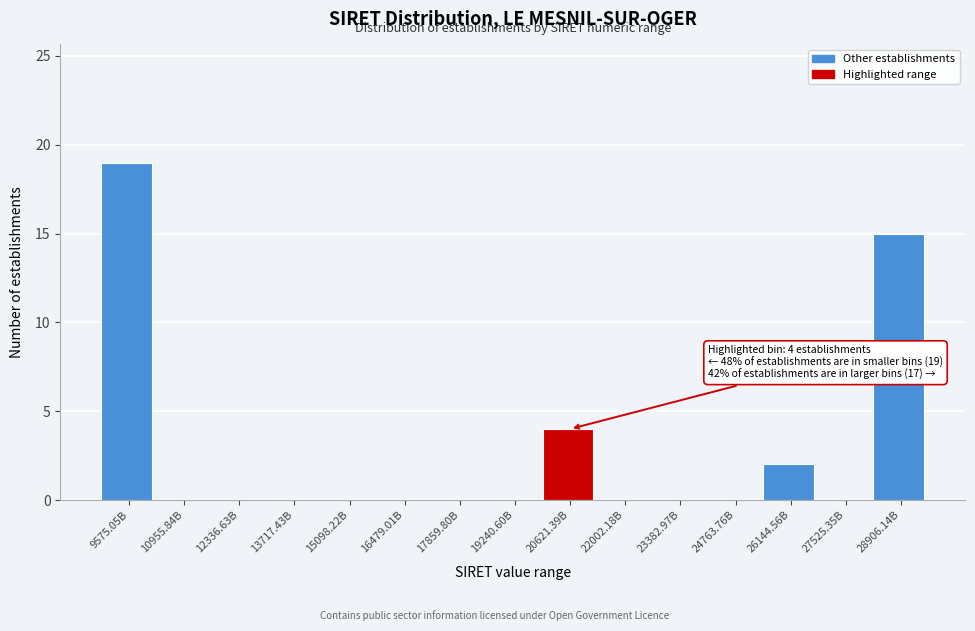

Reading left to right, what are all the values shown in this chart?

9575.05B=19	10955.84B=0	12336.63B=0	13717.43B=0	15098.22B=0	16479.01B=0	17859.80B=0	19240.60B=0	20621.39B=4	22002.18B=0	23382.97B=0	24763.76B=0	26144.56B=2	27525.35B=0	28906.14B=15